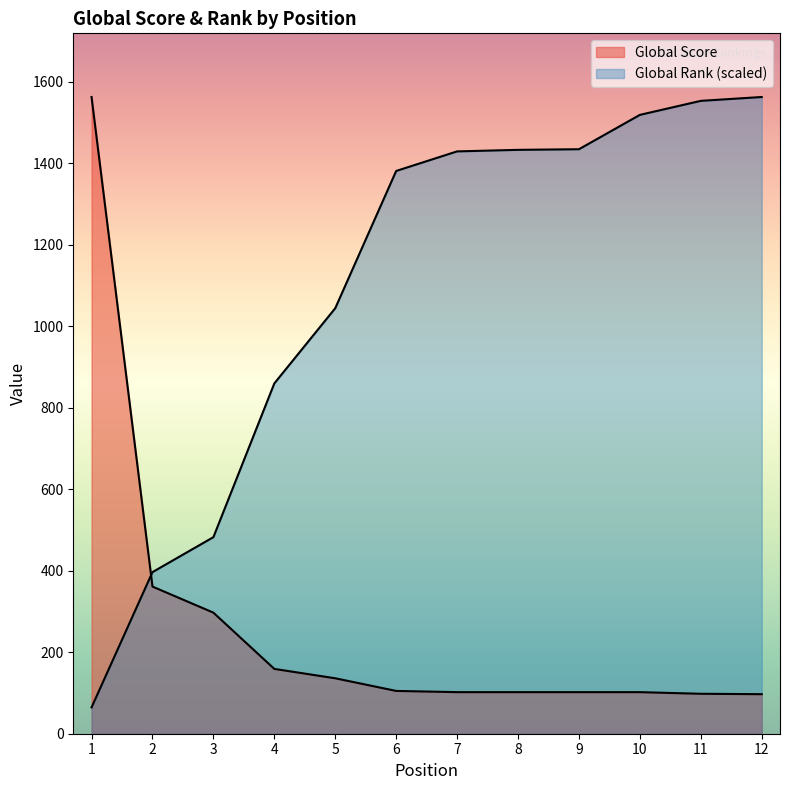

Reading right to left, transcribe all the data shown in this chart.

Global Score: 97.0	98.0	102.0	102.0	102.0	102.0	105.0	136.0	159.0	297.0	361.0	1562.0
Global Rank: 1562.0	1552.6	1518.2	1433.9	1432.4	1428.6	1380.6	1043.9	859.4	482.2	396.5	64.6